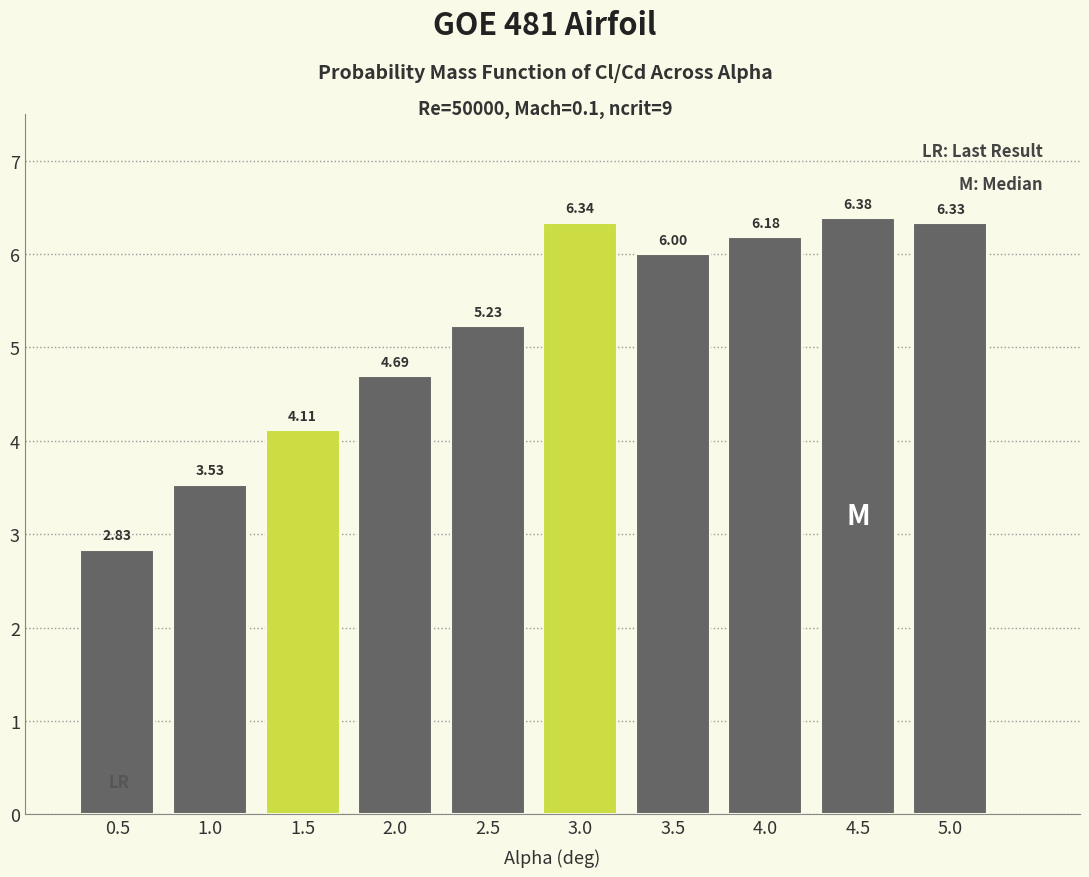

Approximately how many times larger is the value at 2.0 compared to 3.0?

0.7